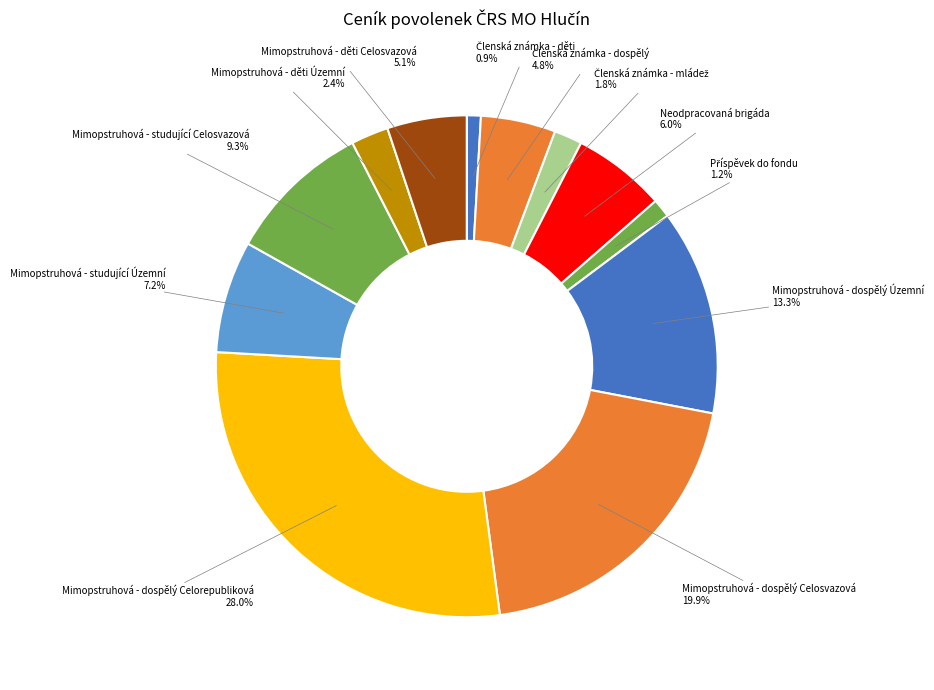

Is there a majority slice in this chart?

No